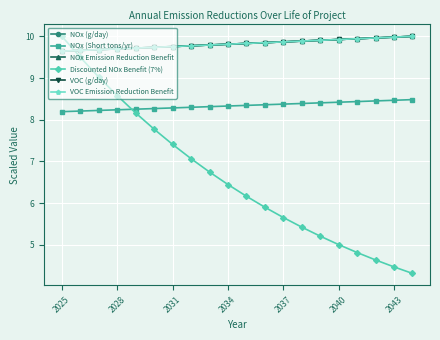

Which series has the largest range (max minus min)?

Discounted NOx Benefit (7%)